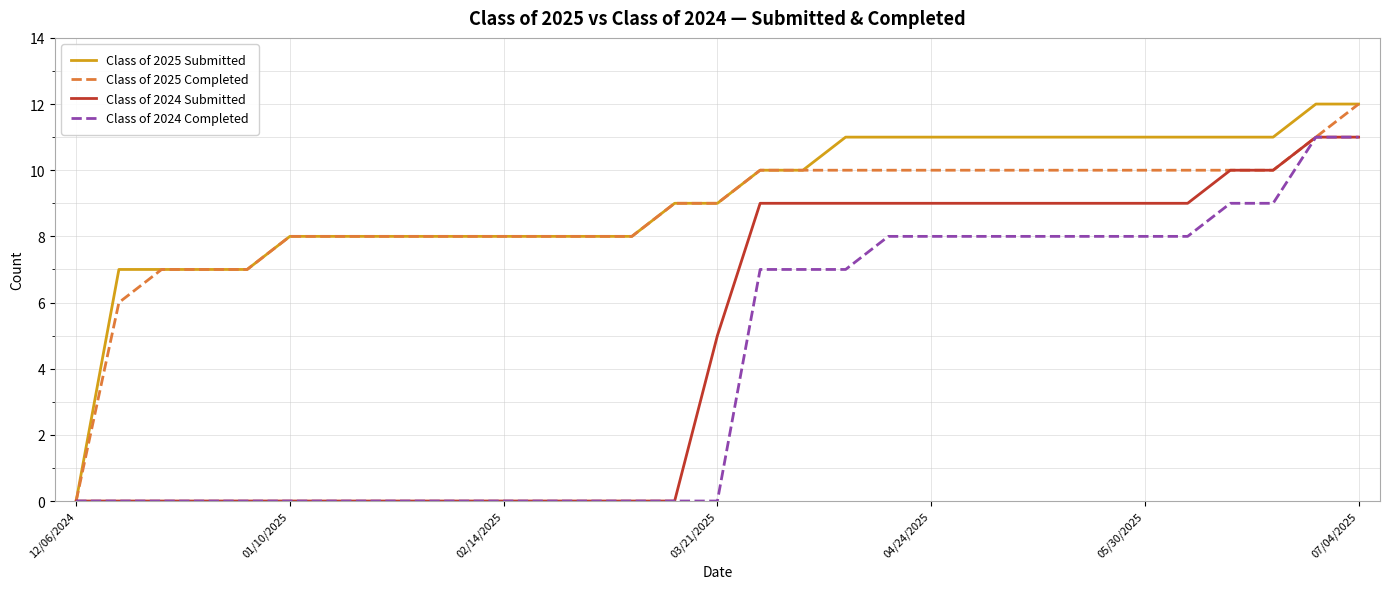

What is the highest value of the Class of 2025 Completed series?

12